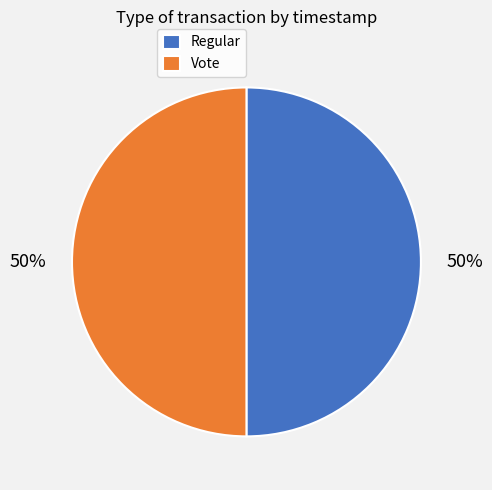

To the nearest percent, what percentage of the pie is Vote?

50%